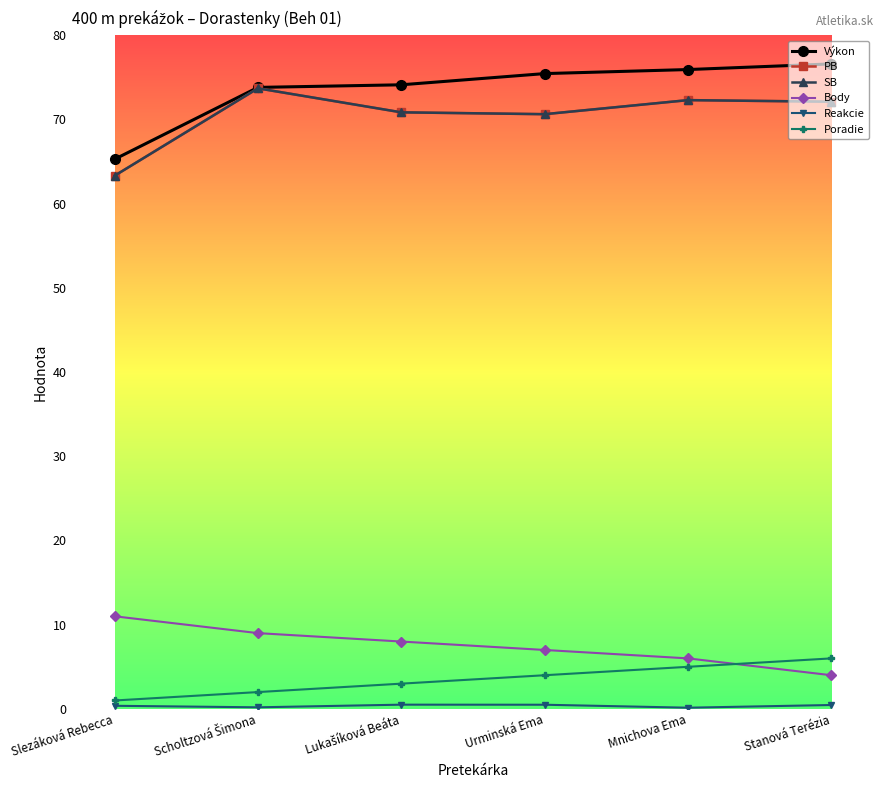

What is the highest value of the PB series?

73.7